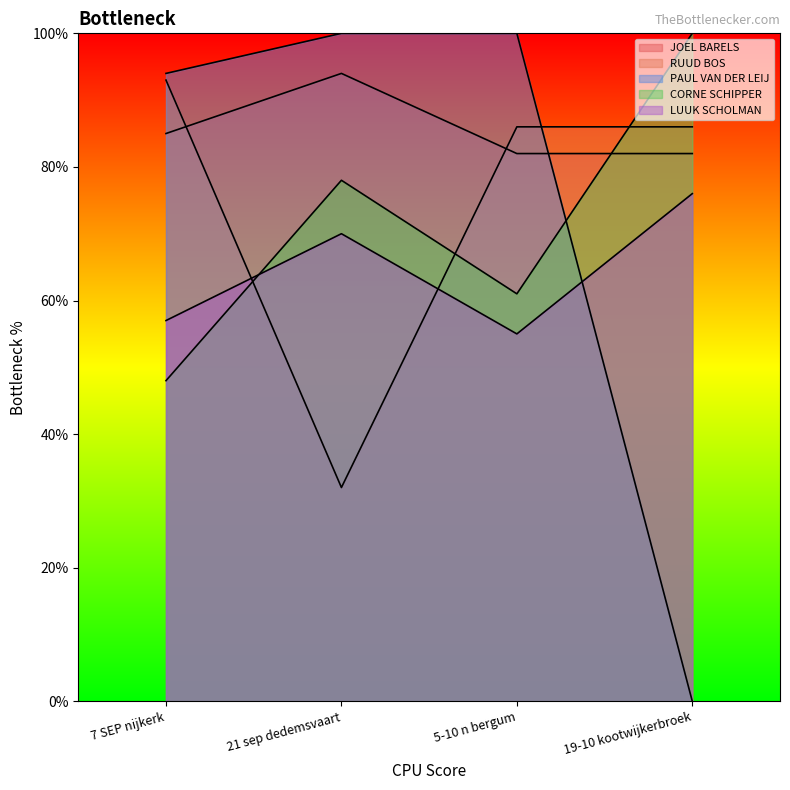

True or false: RUUD BOS has more than 1 points higher than both neighbors.

False